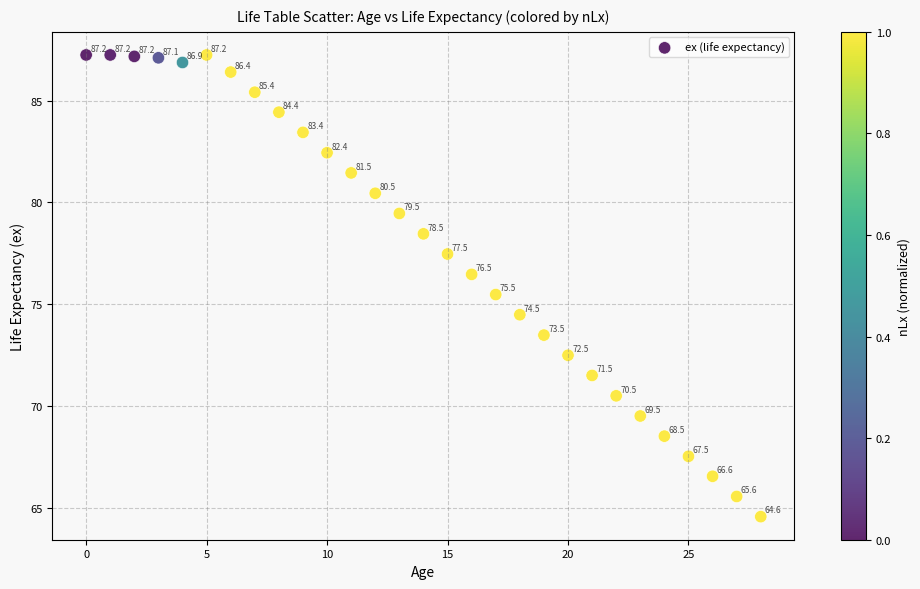

What Y value in the scatter plot is closest to 75?

75.5